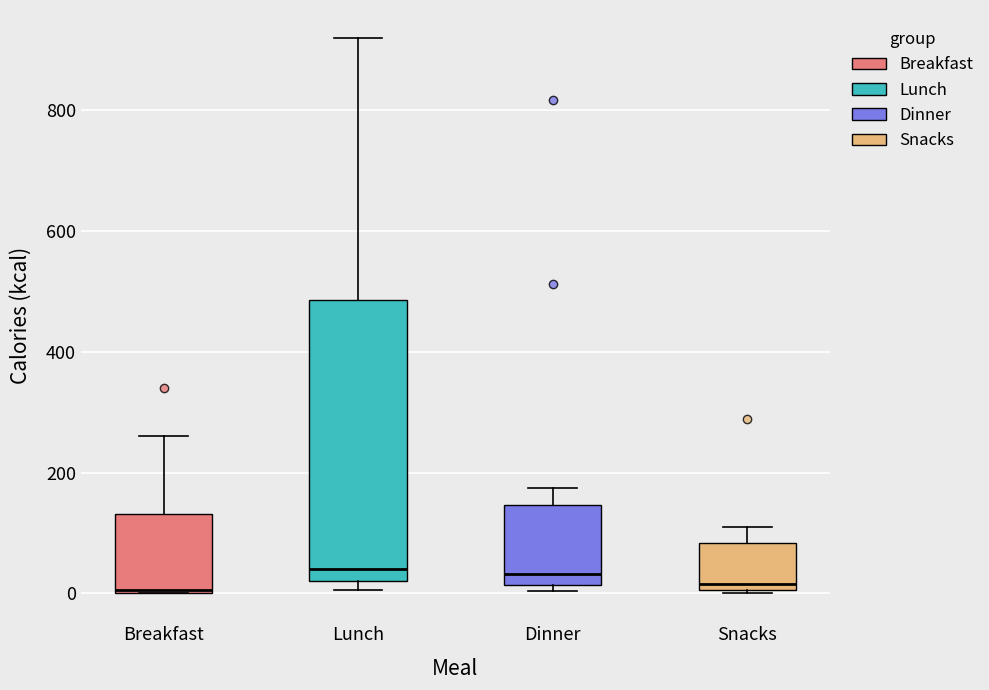

Reading left to right, transcribe this box plot: for each box, give where its median line is, the range the box spans, and where its two whiskers end, as read against the y-axis. The values are not printed on the chart, so give them approximately, as read against the axis.

Breakfast: median 0, box 0 to 140, whiskers 0 to 260
Lunch: median 40, box 20 to 480, whiskers 0 to 920
Dinner: median 40, box 20 to 140, whiskers 0 to 180
Snacks: median 20, box 0 to 80, whiskers 0 to 120